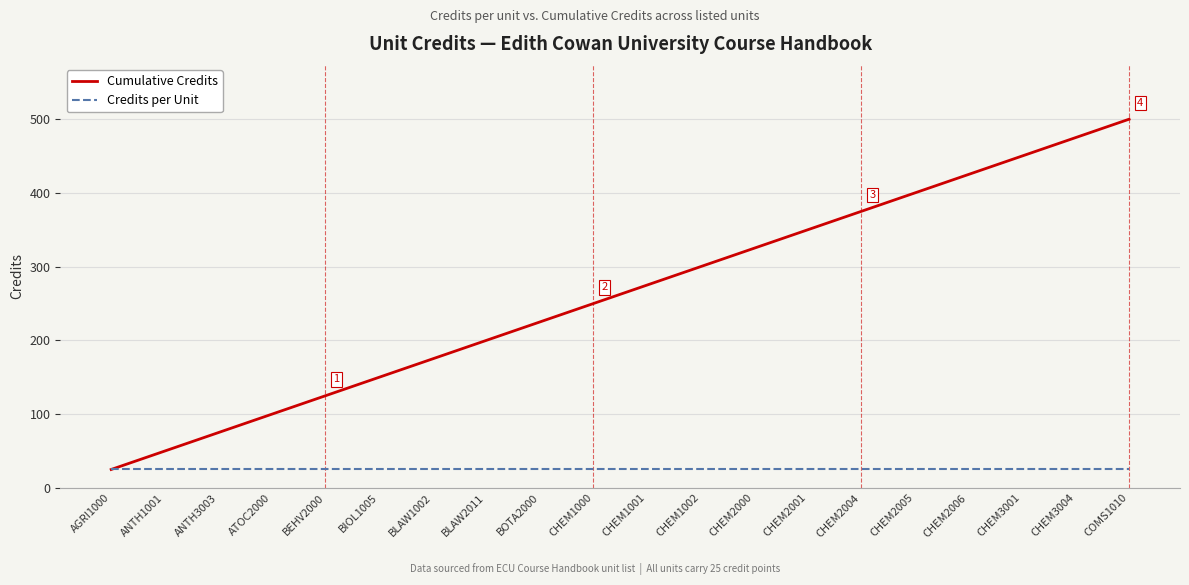

What value does the Credits per Unit series have at BIOL1005?

25